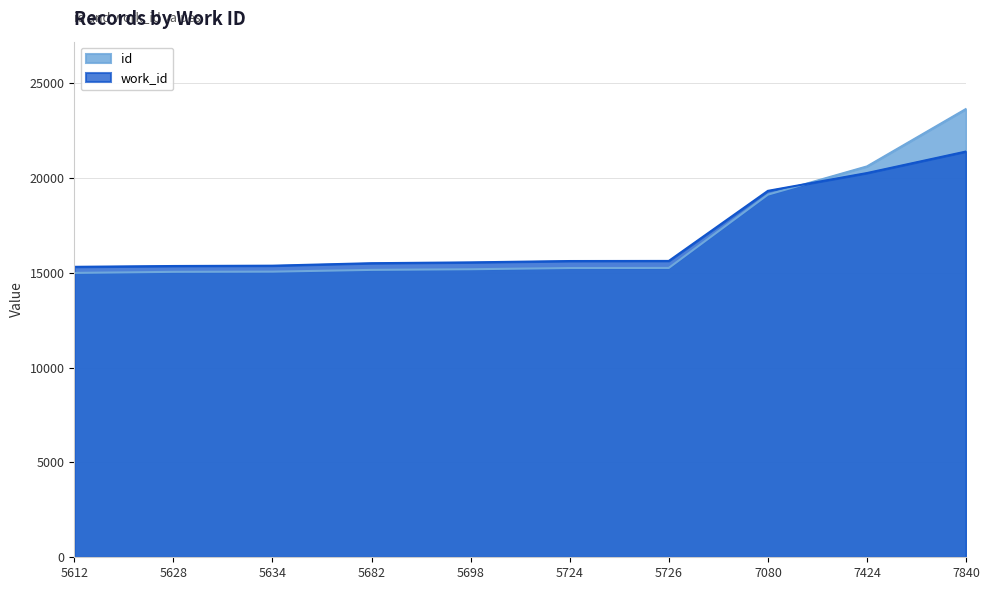

Reading right to left, what are all the values shown in this chart?

id: 23646.0	20614.0	19125.0	15260.0	15255.0	15191.0	15157.0	15064.0	15054.0	14997.0
work_id: 21399.7	20264.2	19325.2	15629.4	15623.9	15553.0	15509.3	15378.3	15361.9	15318.2